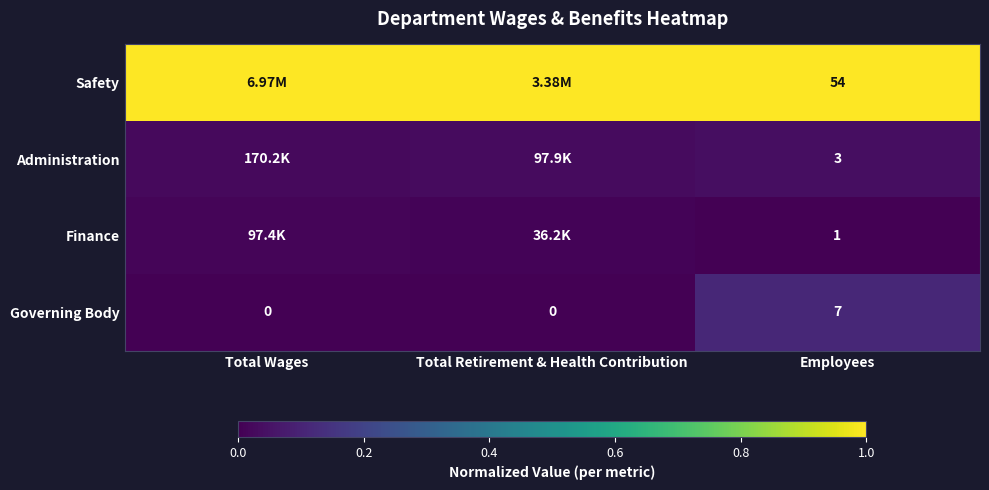

Is it true that Finance equals 0.0 at Total Wages?

False